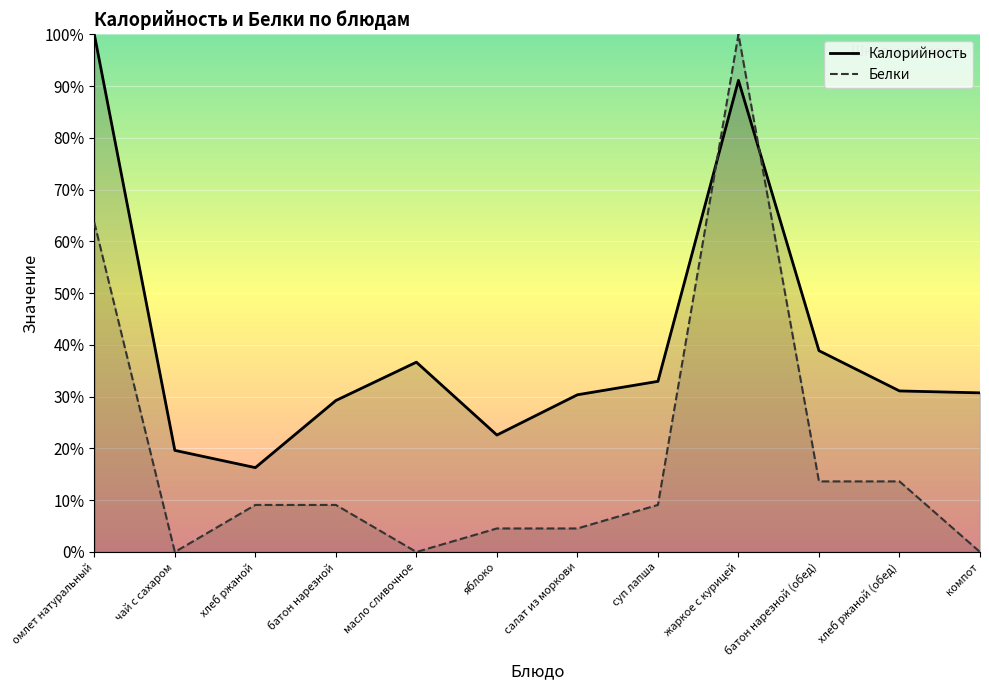

After their last crossing, which series has the higher values: Белки or Калорийность?

Калорийность